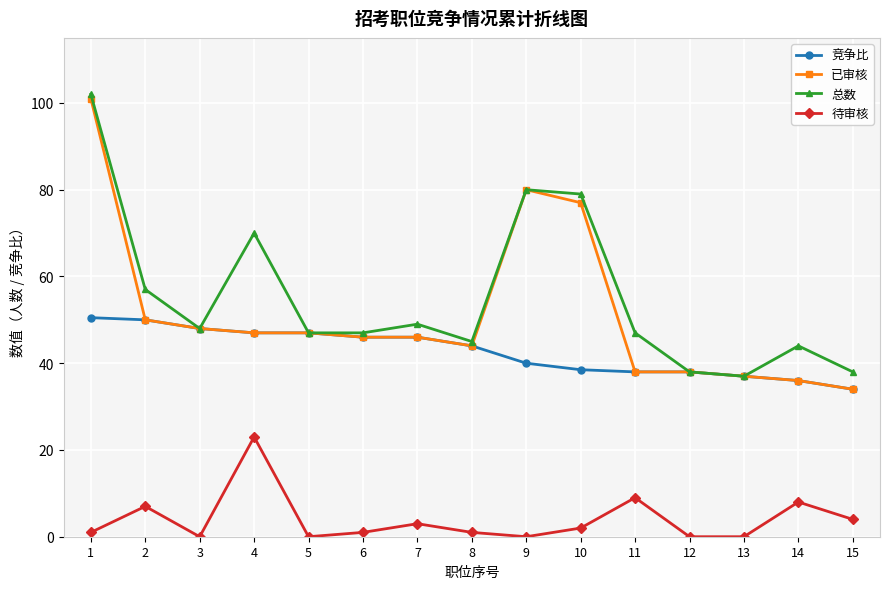

The value of 总数 at 6 is 20.2. True or false?

False